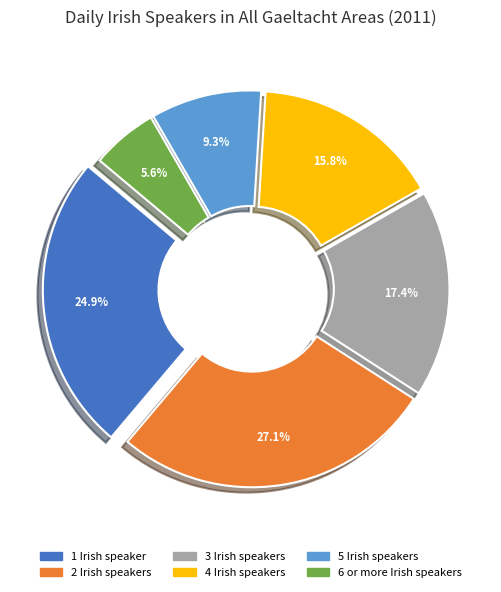

Rank the categories by value from lowest to highest.

6 or more Irish speakers, 5 Irish speakers, 4 Irish speakers, 3 Irish speakers, 1 Irish speaker, 2 Irish speakers